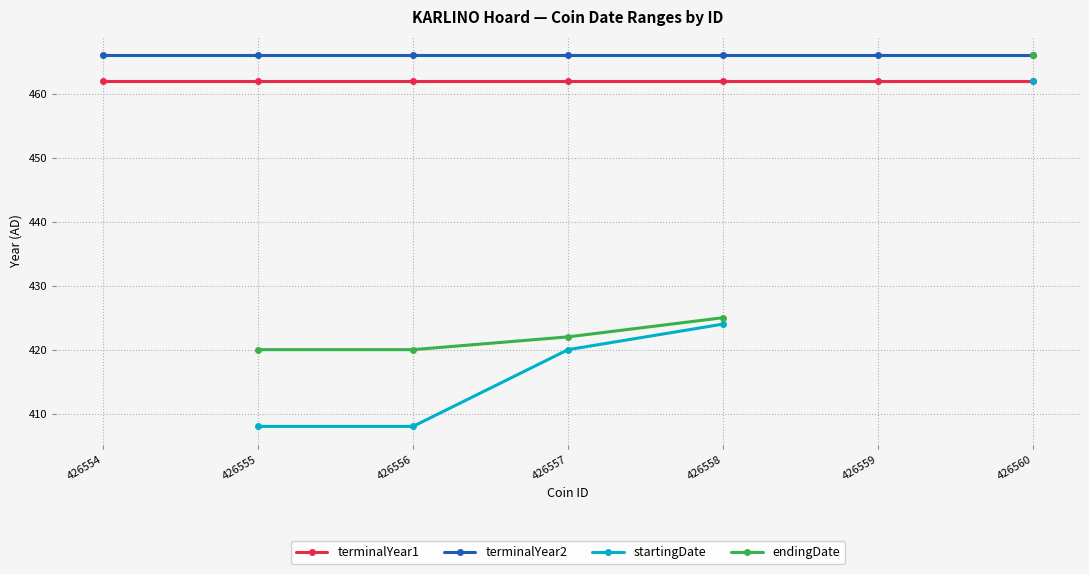

What is the highest value of the terminalYear1 series?

462